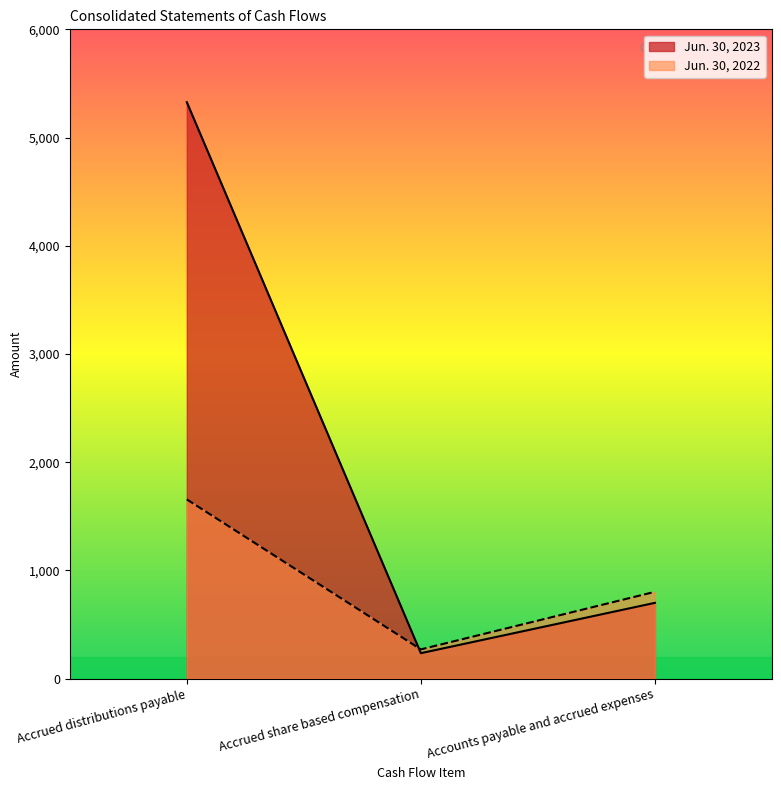

What value does the Jun. 30, 2022 series have at Accrued distributions payable?

1656